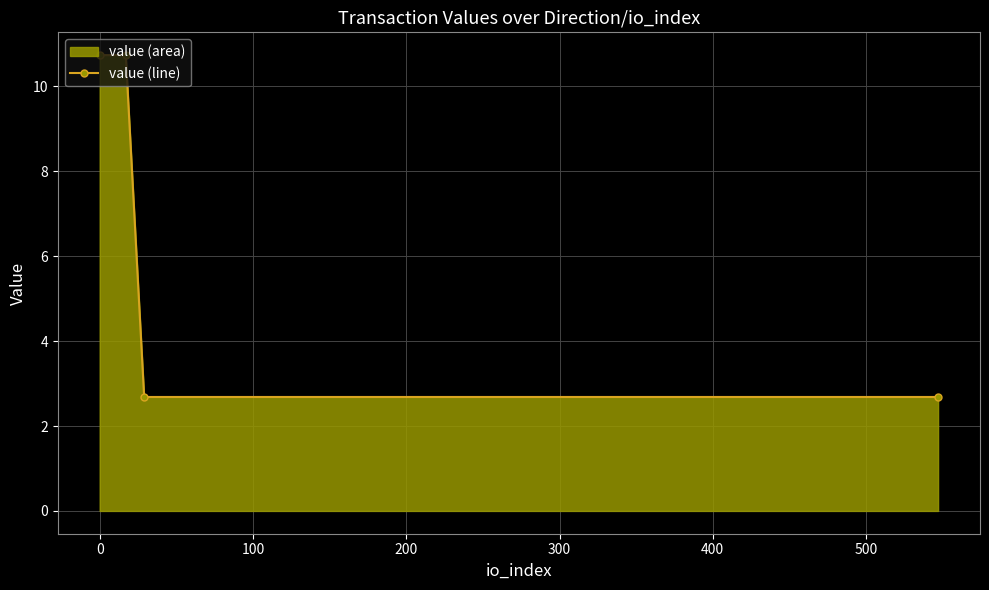

Count the number of values greater than 10.

2